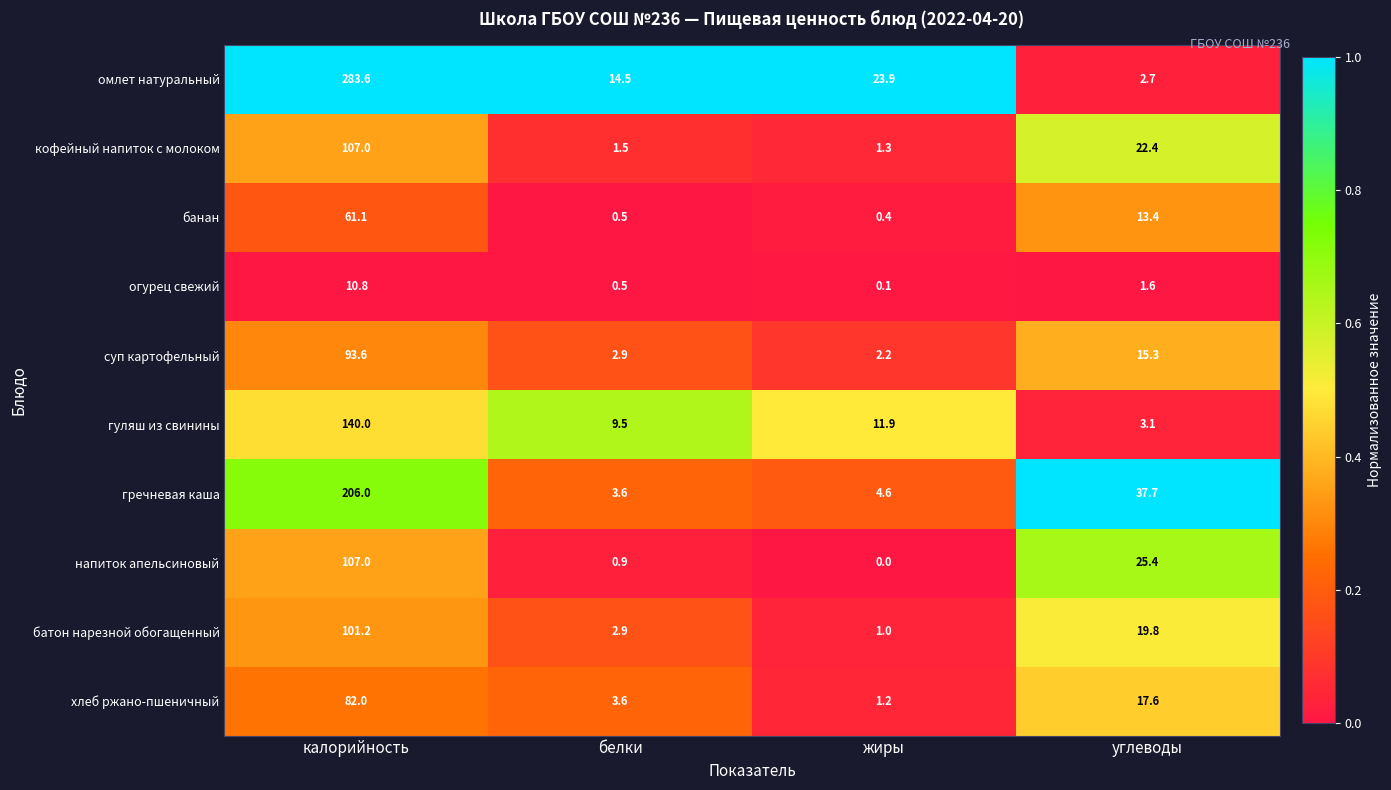

Count the number of categories in the chart.

4